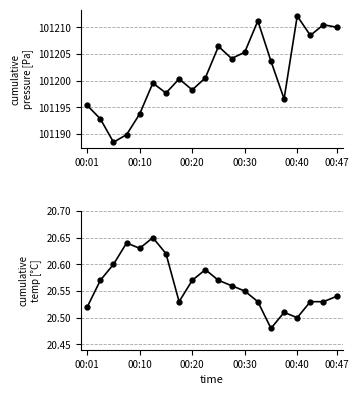

What is the sum of the temperature values at 6 and 14?

41.1